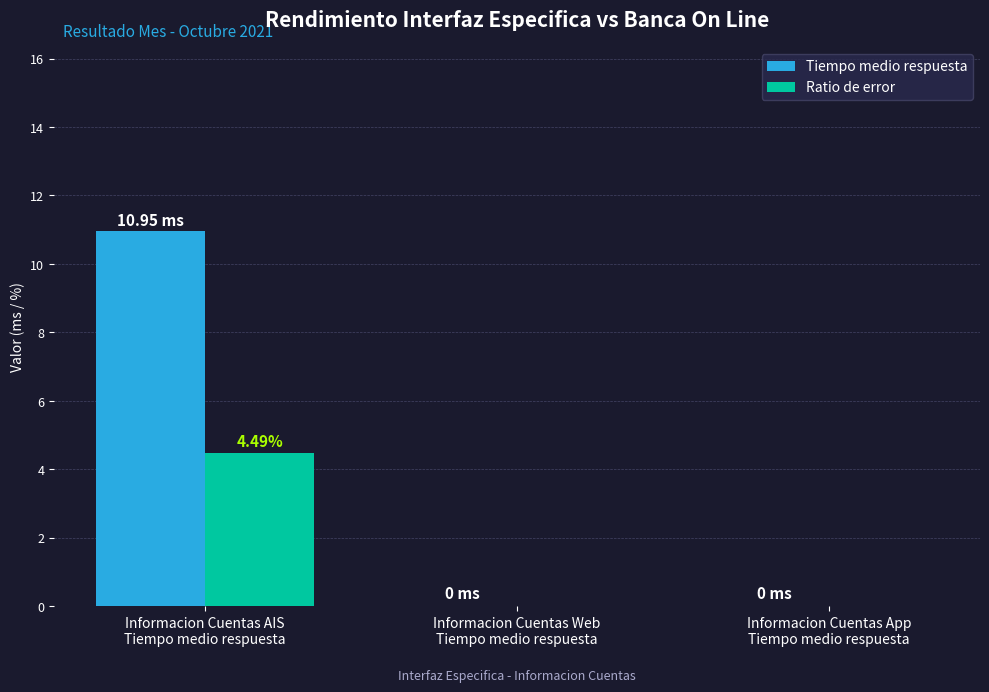

True or false: Ratio de error has a value of 0.0 at Informacion Cuentas Web
Tiempo medio respuesta.

True